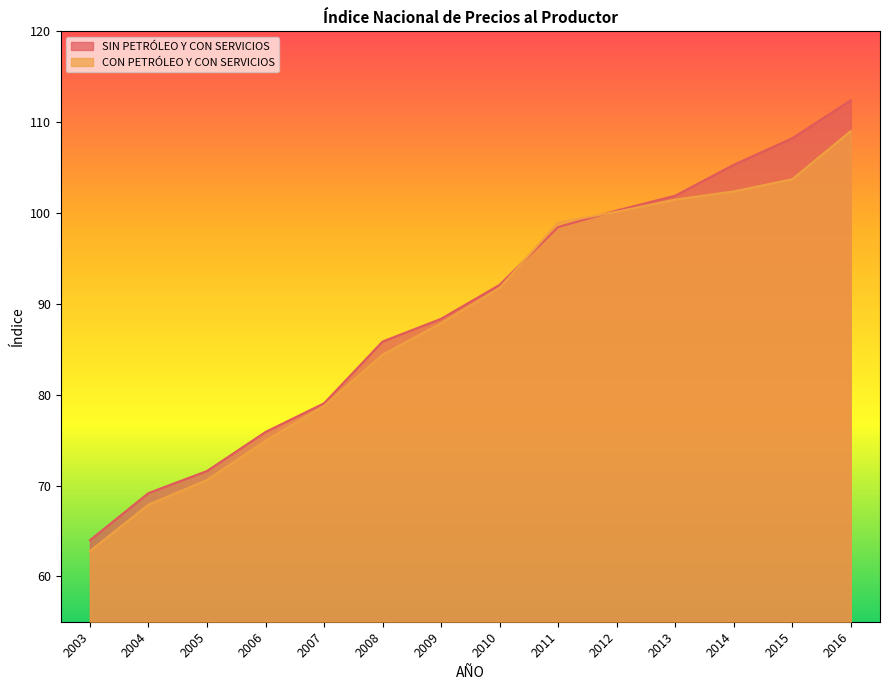

Is it true that SIN PETRÓLEO Y CON SERVICIOS equals 55.7 at 2010?

False